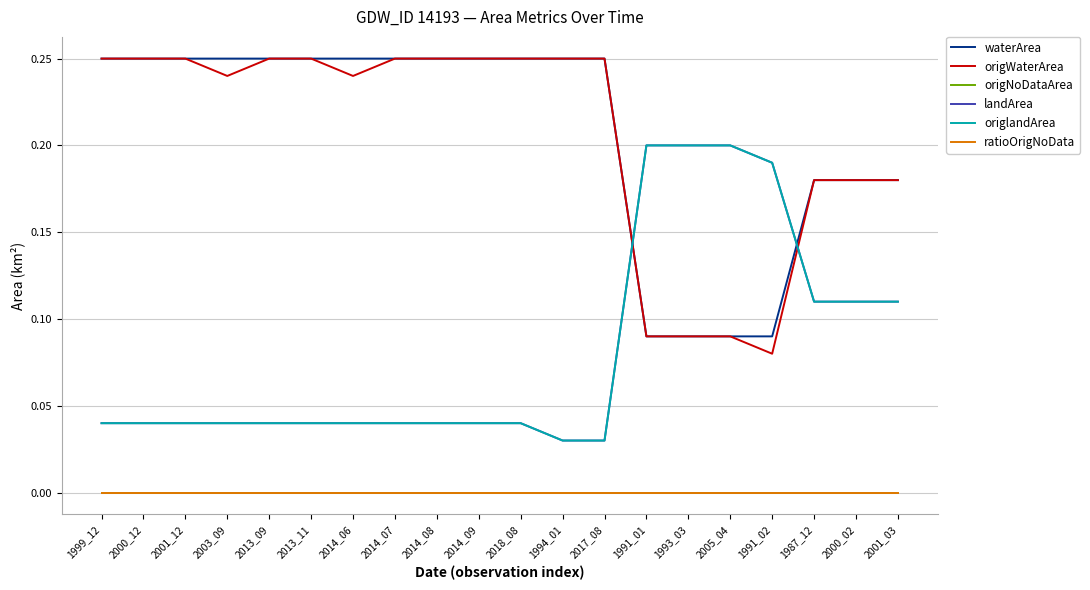

What is the label of the 2nd point from the left?

2000_12